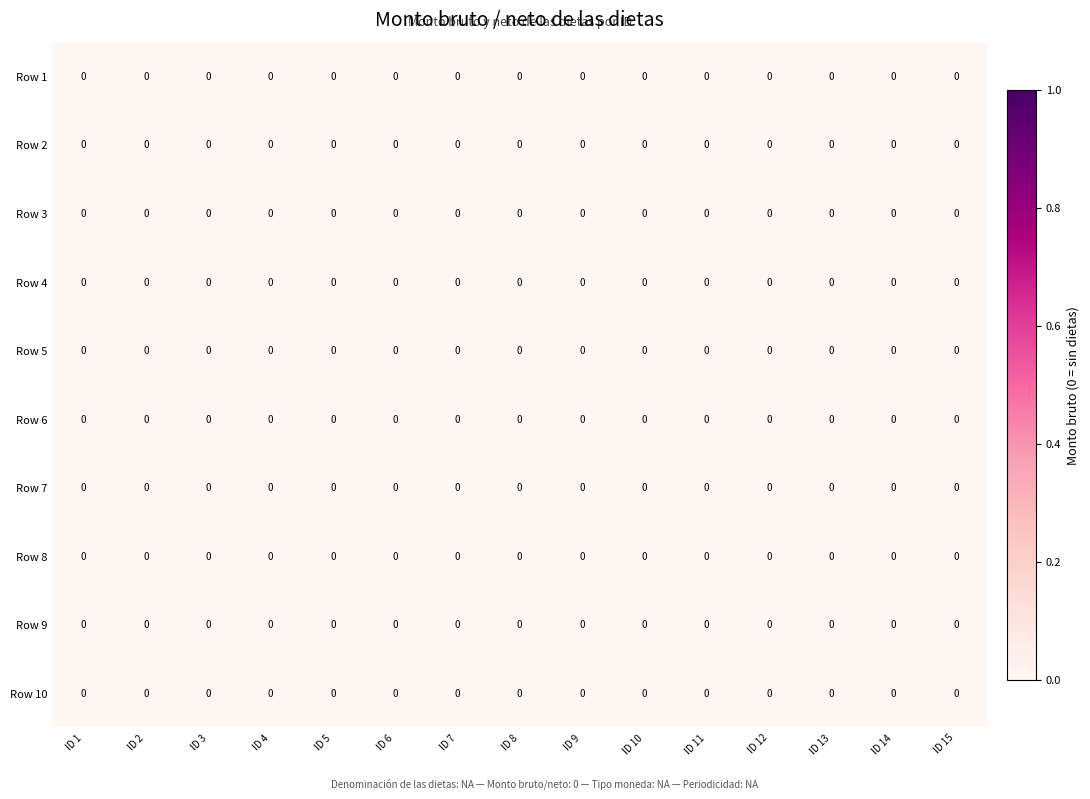

Which series has the largest range (max minus min)?

Row 10